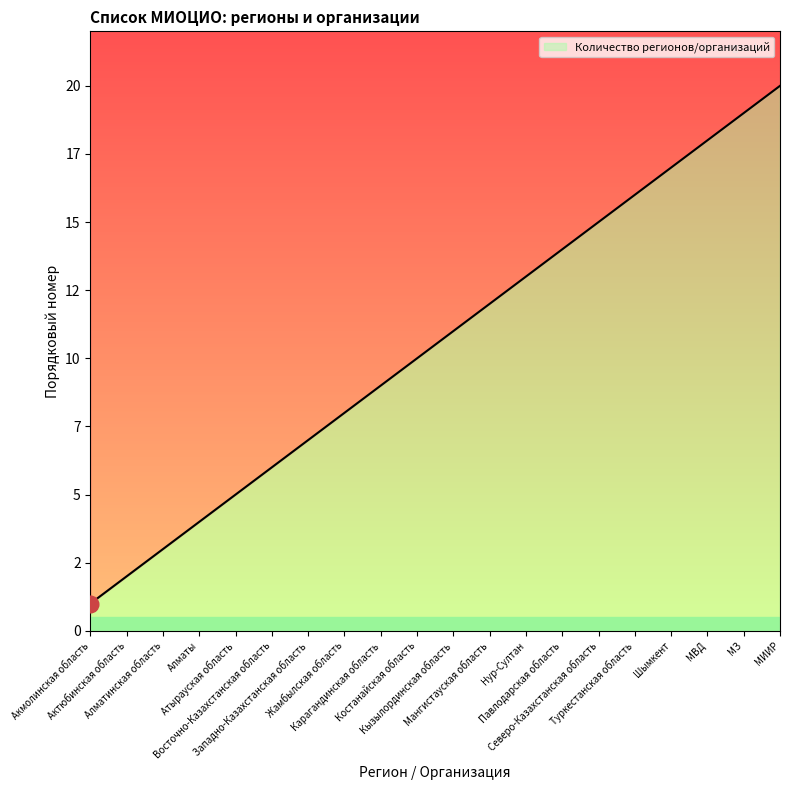

What is the label of the 16th point from the left?

Туркестанская область